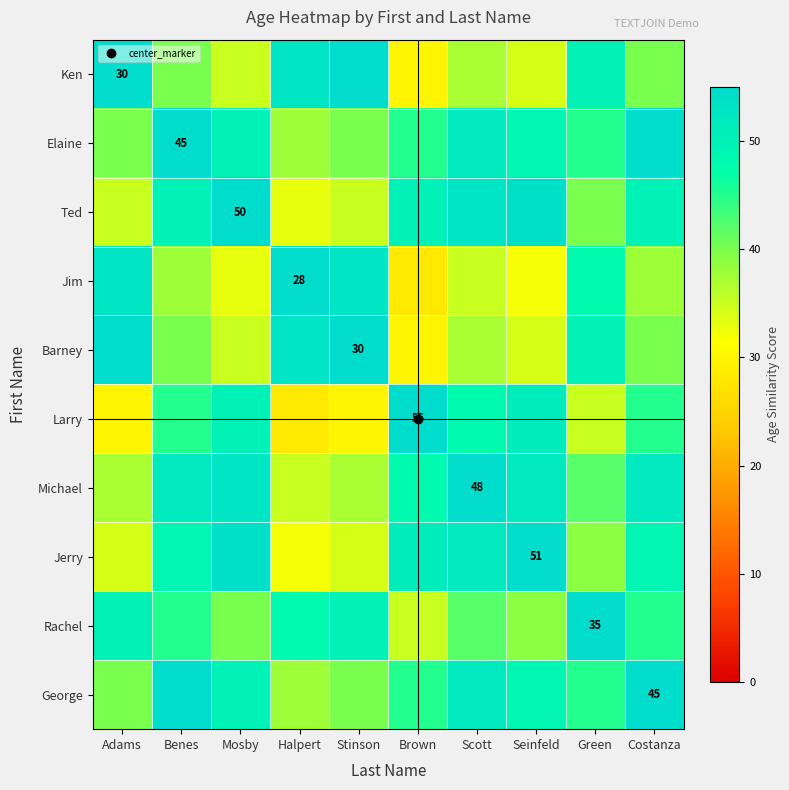

True or false: Rachel has a value of 73 at Scott.

False